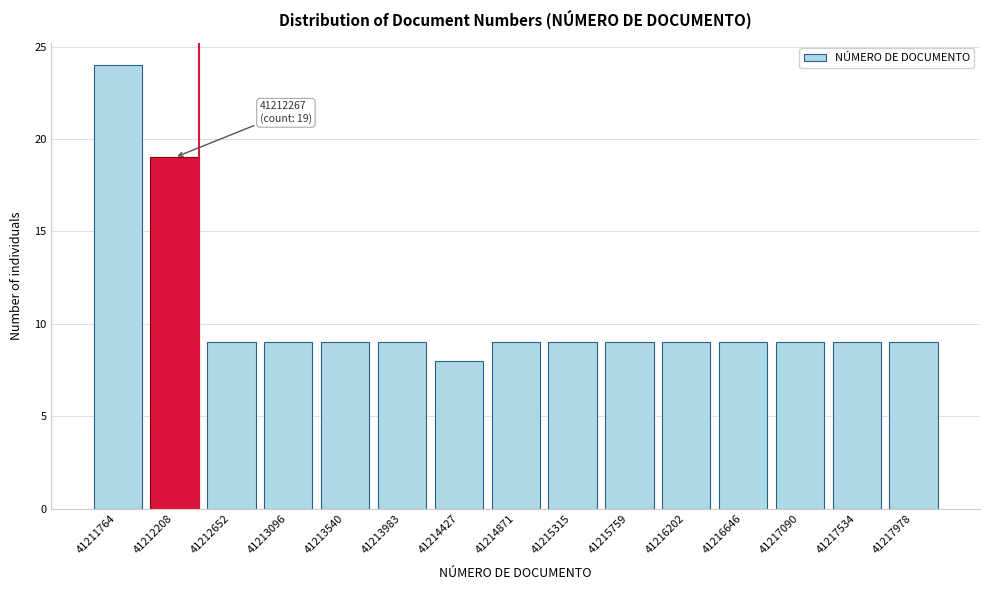

Reading left to right, transcribe all the data shown in this chart.

41211764=24	41212208=19	41212652=9	41213096=9	41213540=9	41213983=9	41214427=8	41214871=9	41215315=9	41215759=9	41216202=9	41216646=9	41217090=9	41217534=9	41217978=9